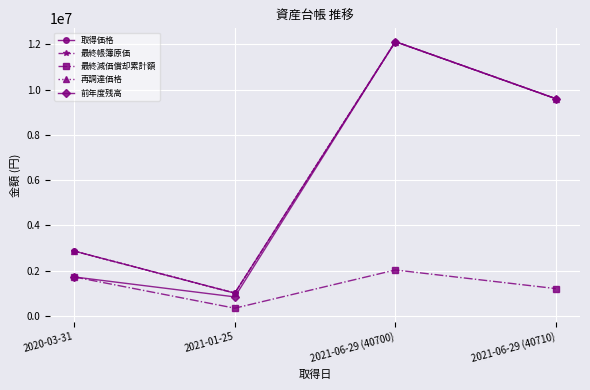

At which category does 再調達価格 reach its first local valley?

2021-01-25